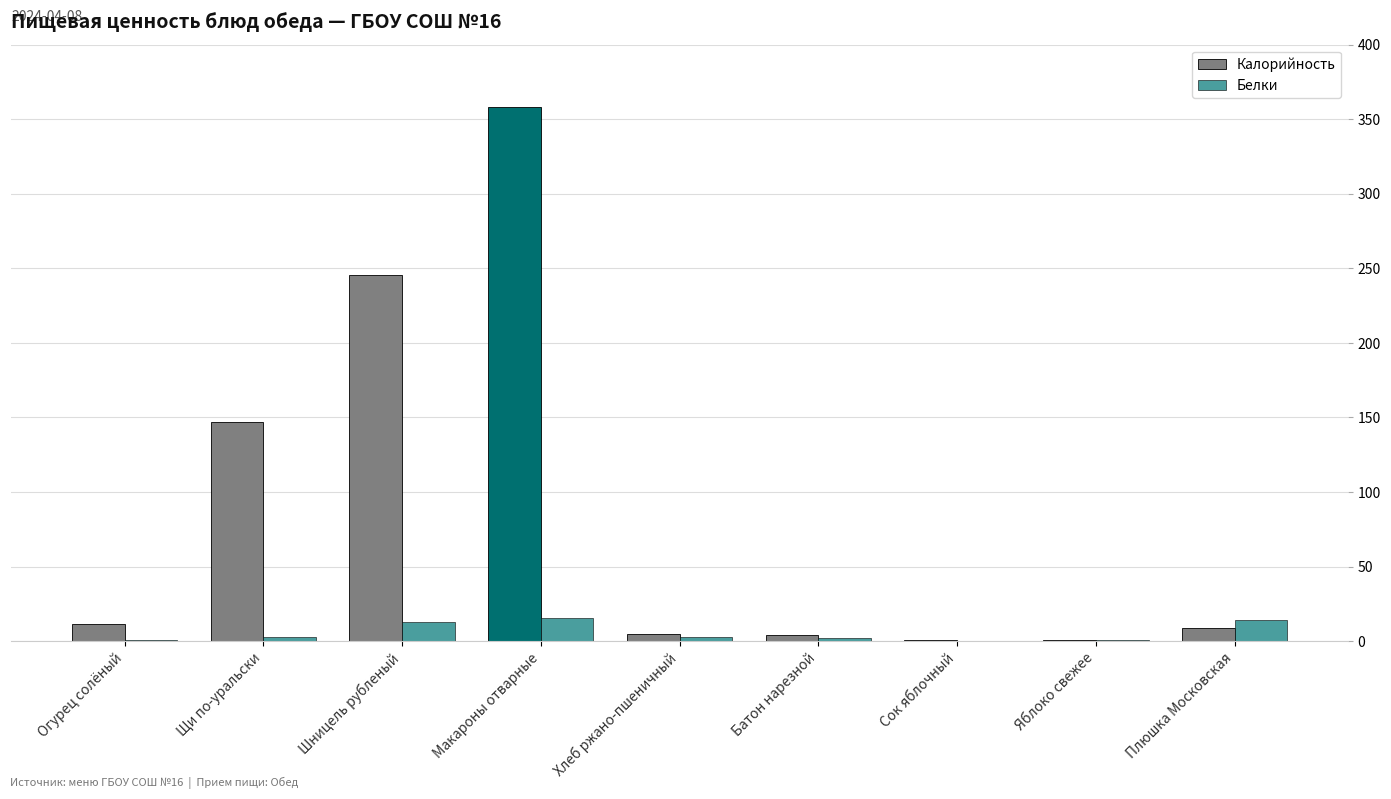

What is the difference between the Белки values at Огурец солёный and Сок яблочный?

0.6